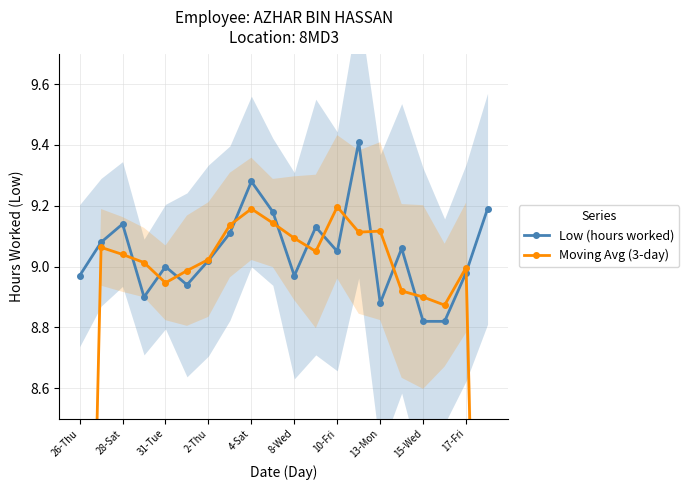

How many interior local peaks does the Low (hours worked) series have?

6